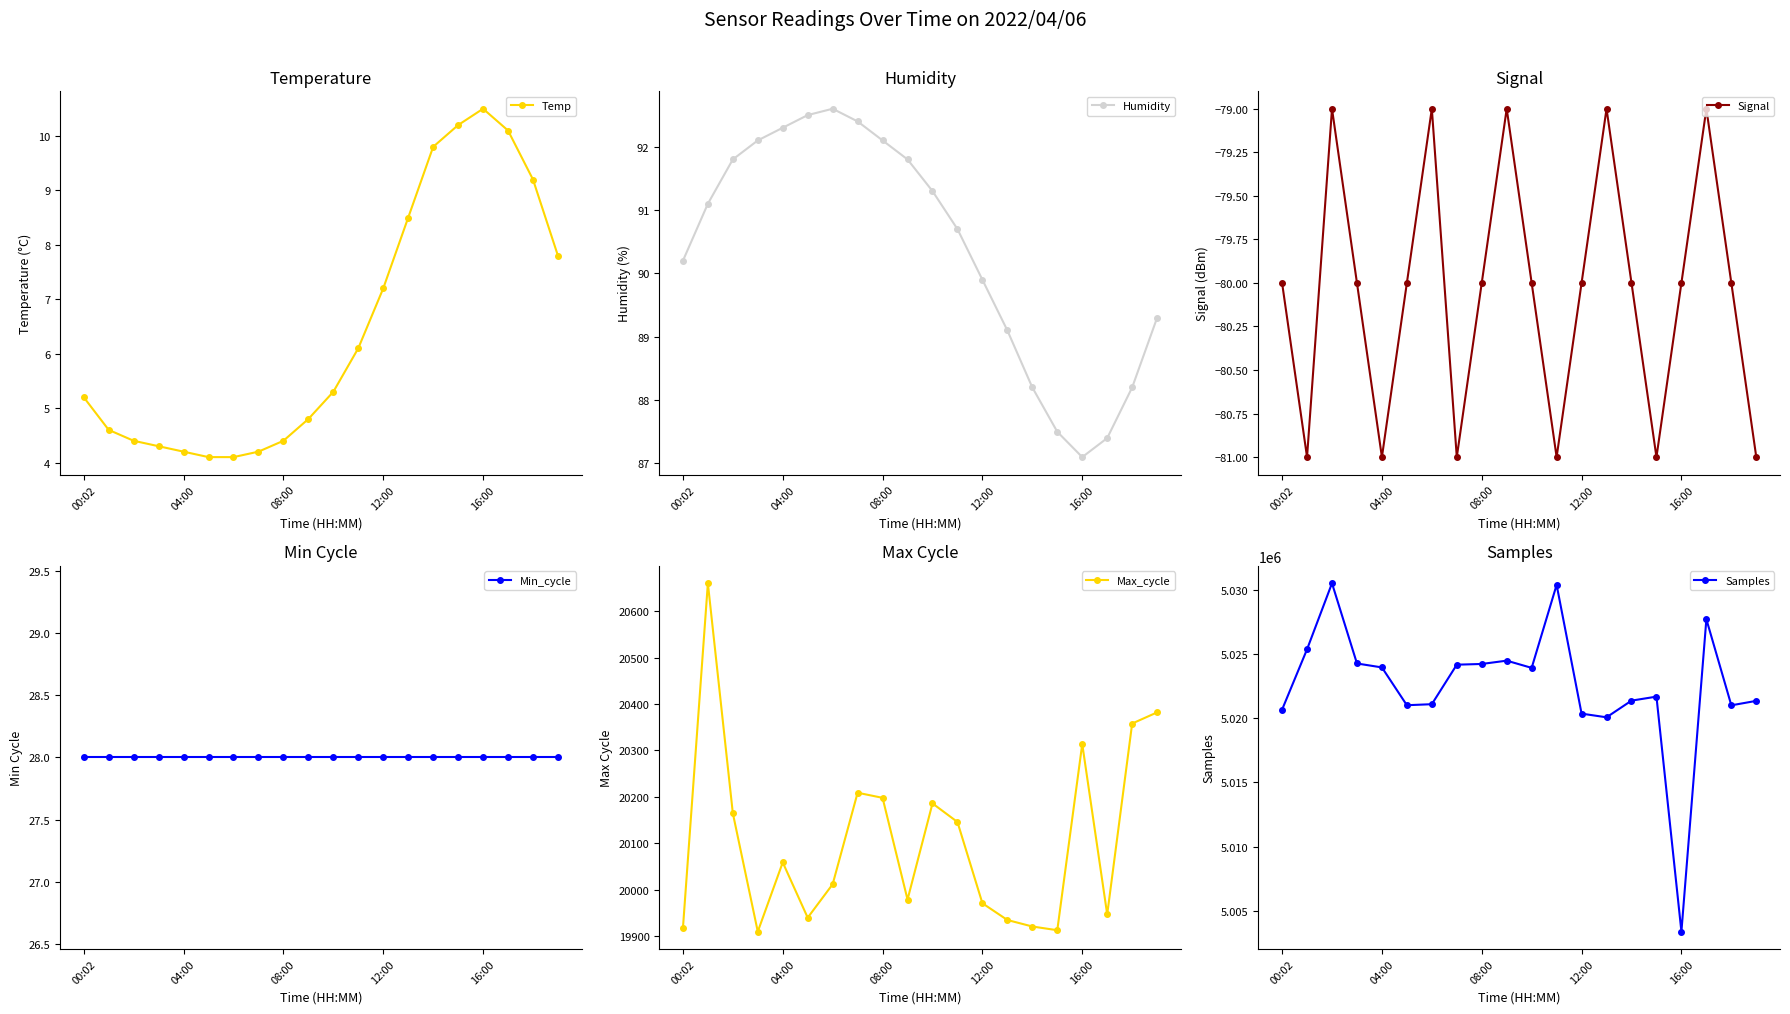

Which has a higher value, 17 or 14?

17